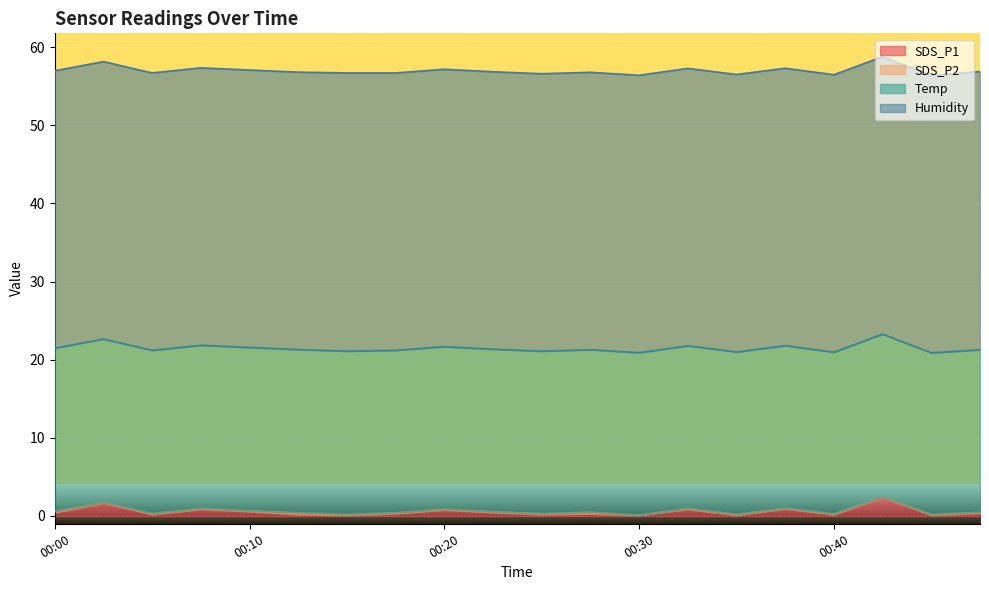

At how many categories does at least one series exceed 19?

20